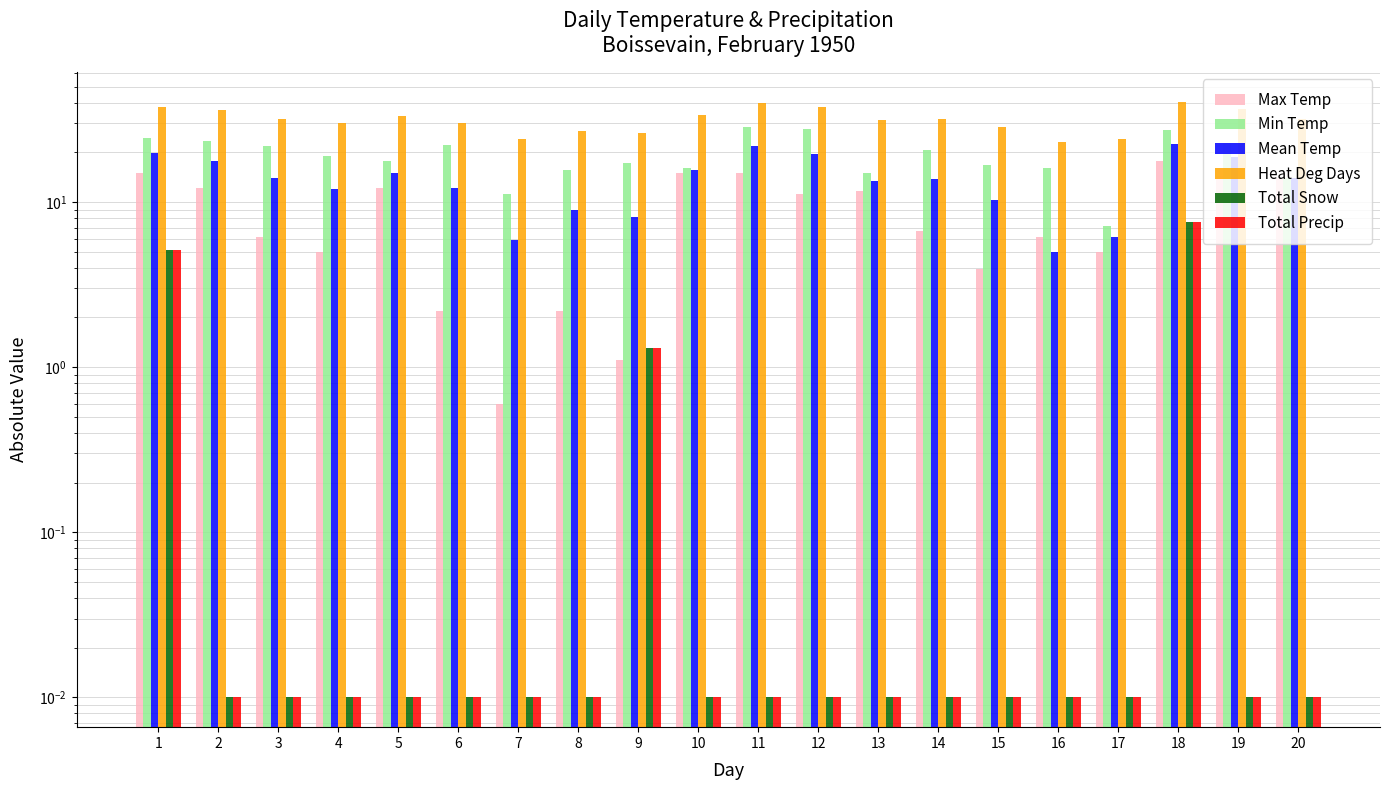

What is the value of the Min Temp bar at the 16th from the left?

16.1